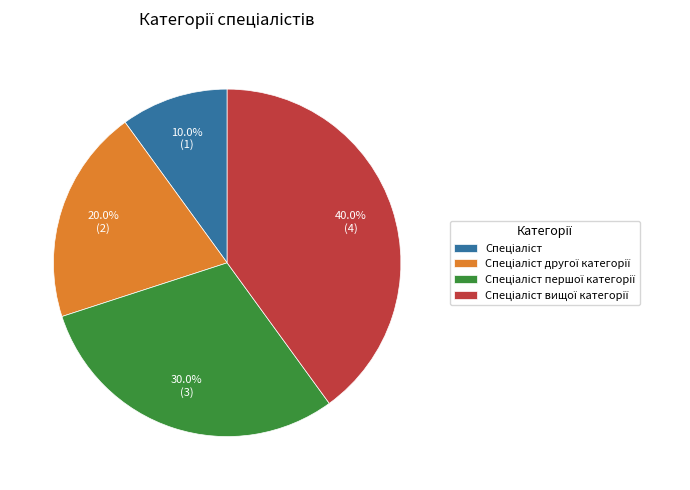

To the nearest percent, what is the average slice percentage?

25%